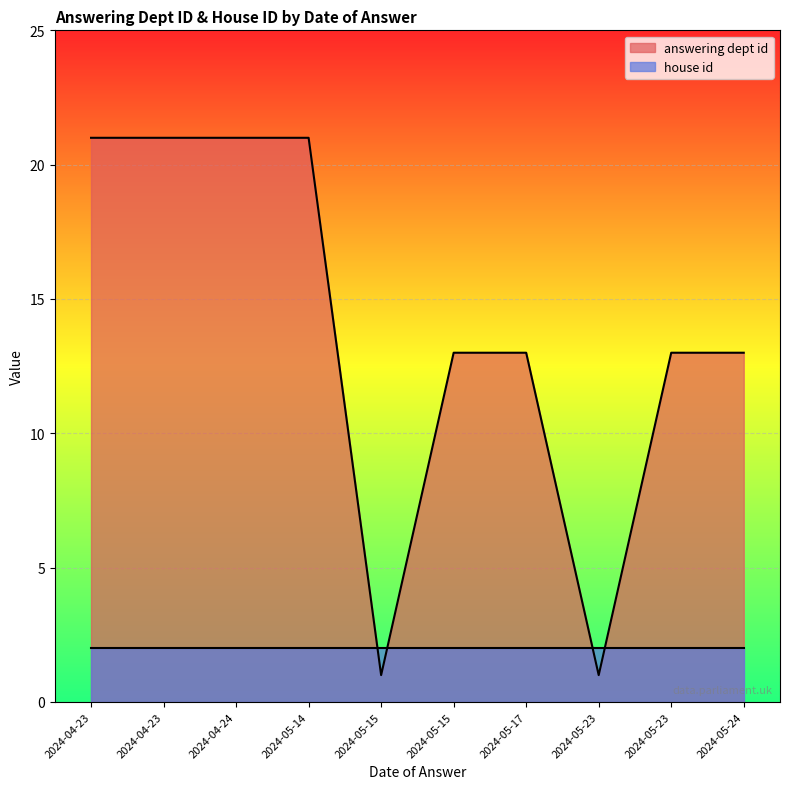

Where is the first local maximum for answering dept id?

2024-05-14